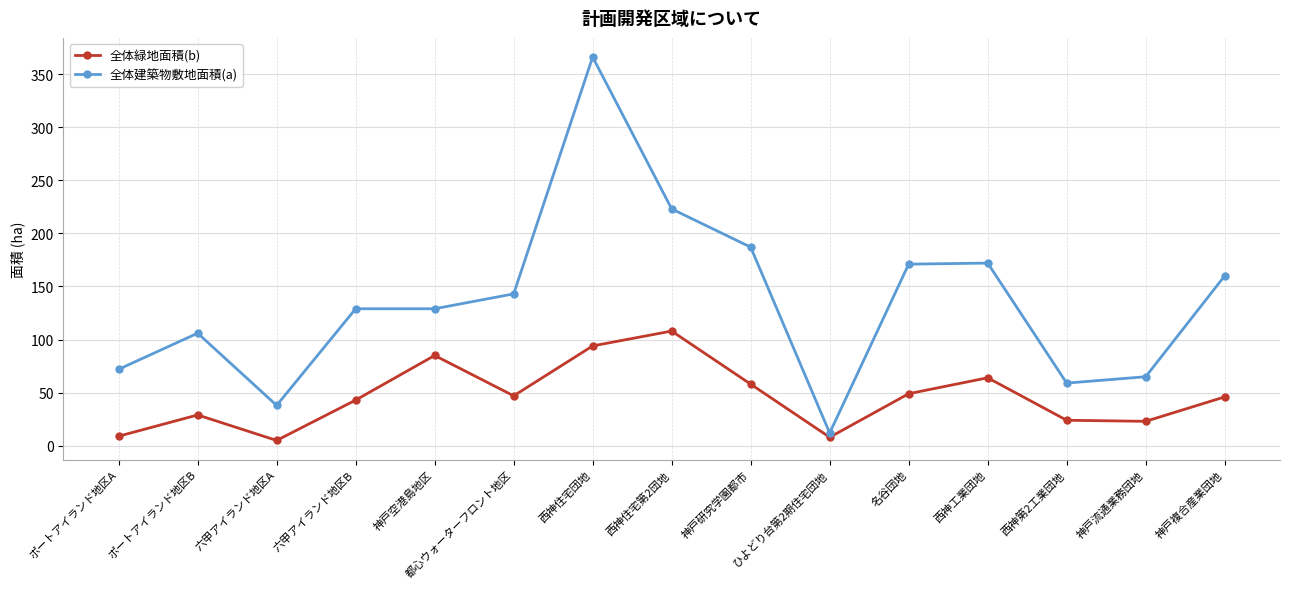

At 神戸複合産業団地, list the series in order from smallest to largest.

全体緑地面積(b), 全体建築物敷地面積(a)